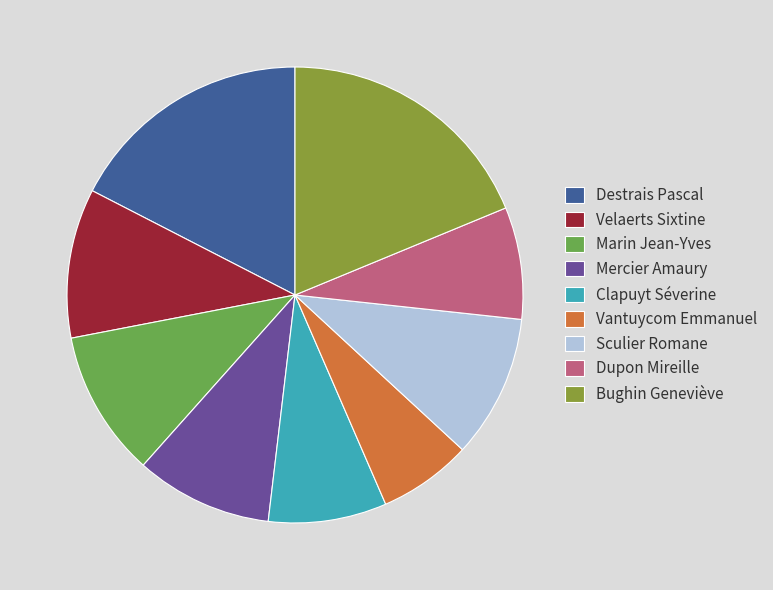

Combined, do Mercier Amaury and Destrais Pascal account for over 50%?

No